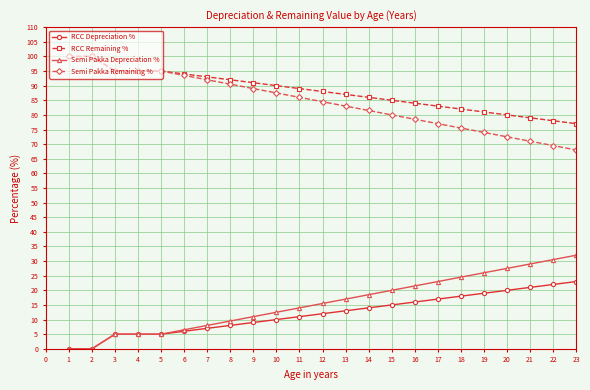

Which series has the largest total across all categories?

RCC Remaining %